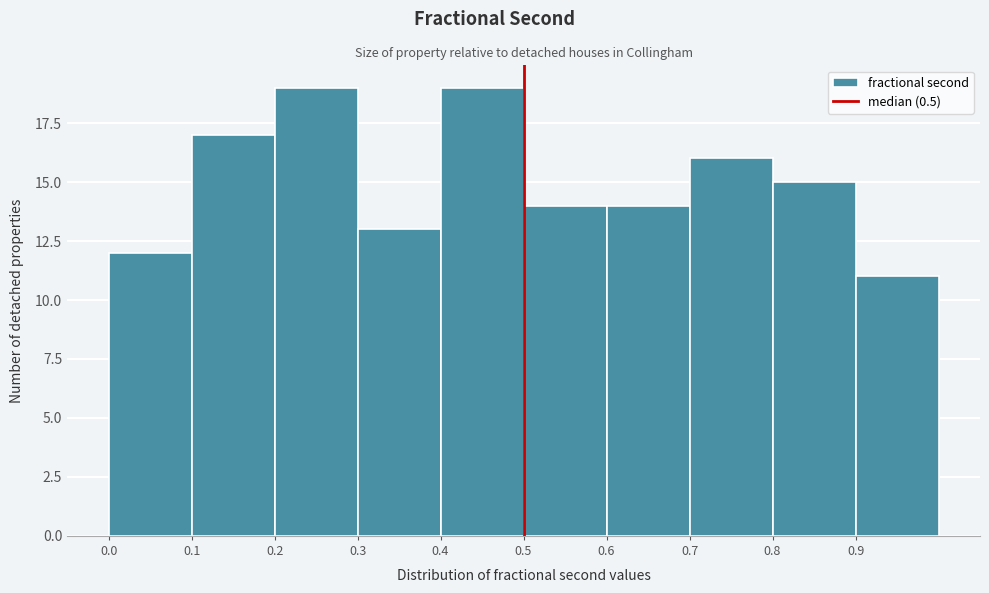

Reading left to right, list every bar in this chart as the range it spans on the x-axis followed by its height. The values are not printed on the chart, so give them approximately, as read against the axis.

0.0 to 0.1: 12
0.1 to 0.2: 17
0.2 to 0.3: 19
0.3 to 0.4: 13
0.4 to 0.5: 19
0.5 to 0.6: 14
0.6 to 0.7: 14
0.7 to 0.8: 16
0.8 to 0.9: 15
0.9 to 1.0: 11